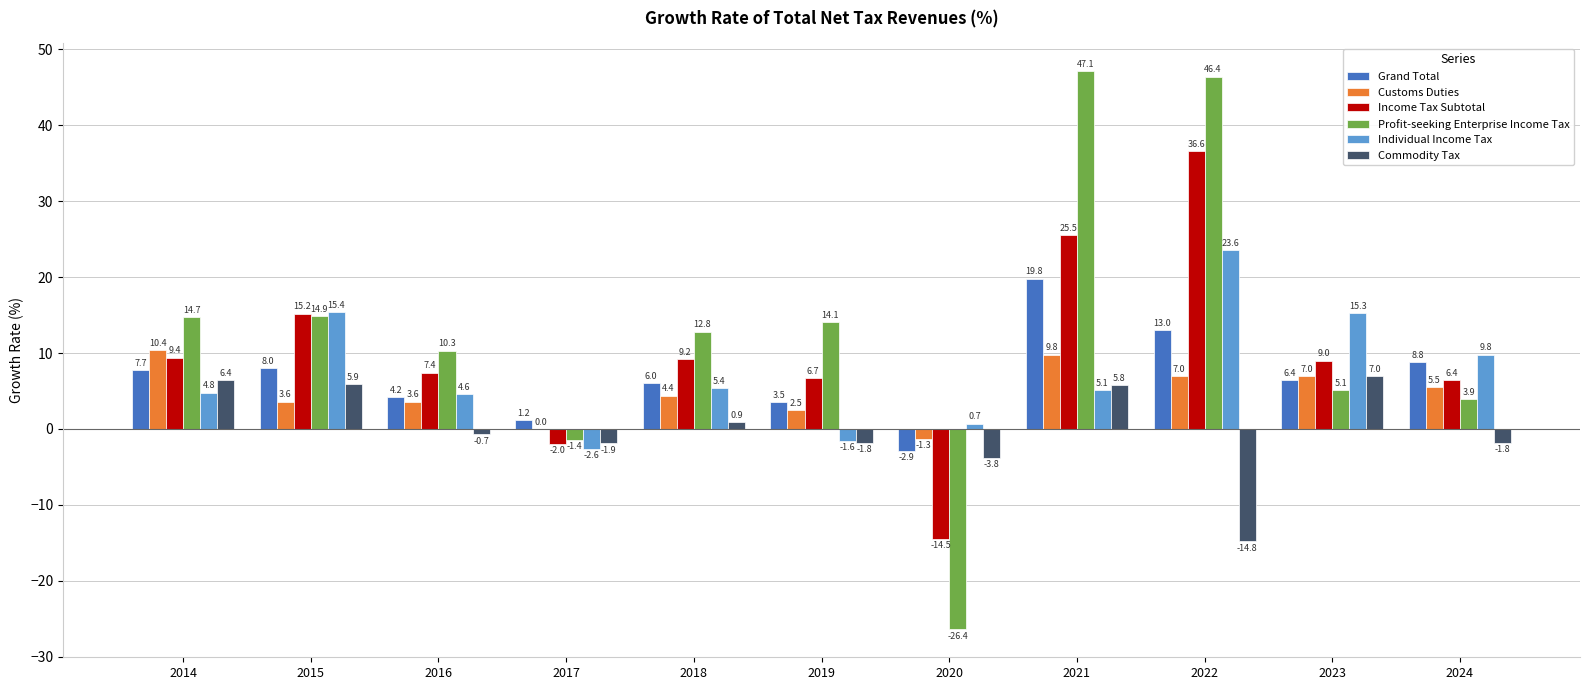

Is the value of Customs Duties at 2014 greater than the value of Income Tax Subtotal at 2020?

Yes